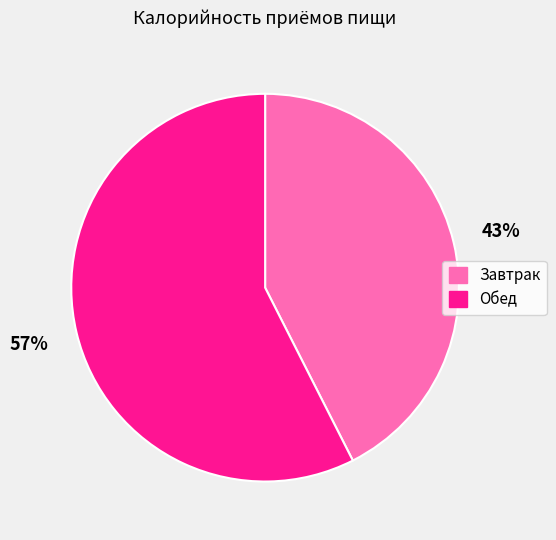

Is the sum of Завтрак and Обед greater than half?

Yes